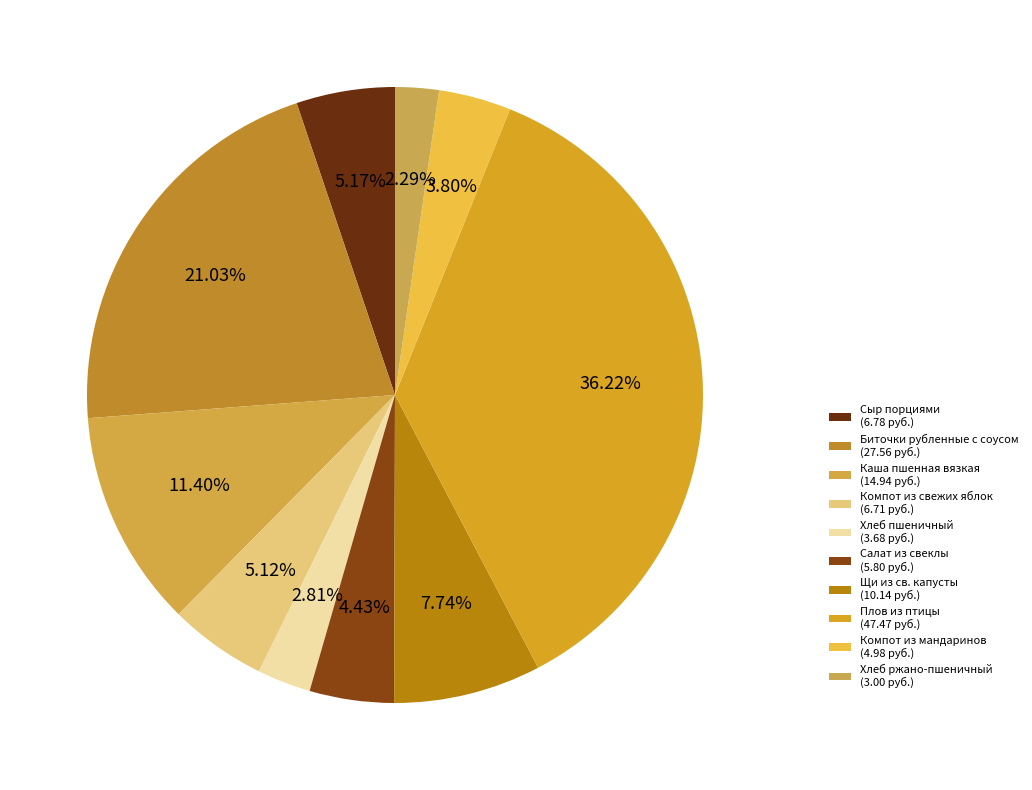

How many segments does this pie chart have?

10